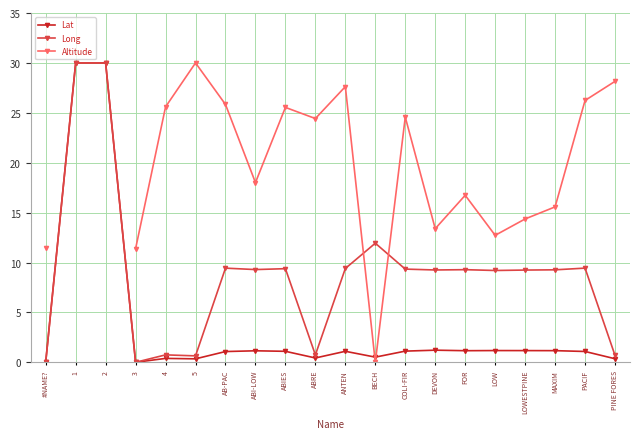

List the series in order of their overall mean, lowest first.

Lat, Long, Altitude